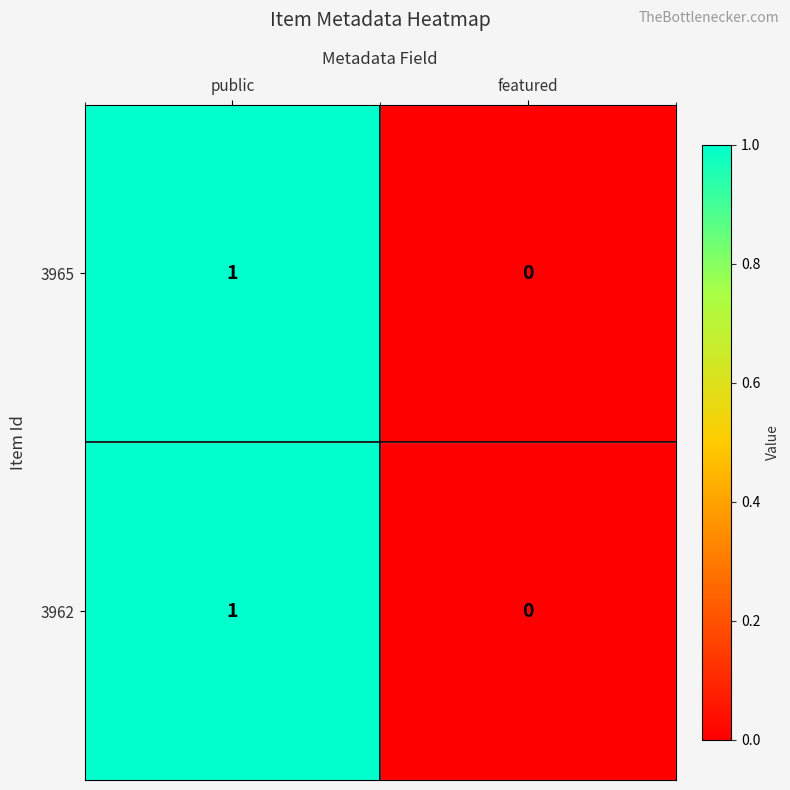

Count the number of categories in the chart.

2